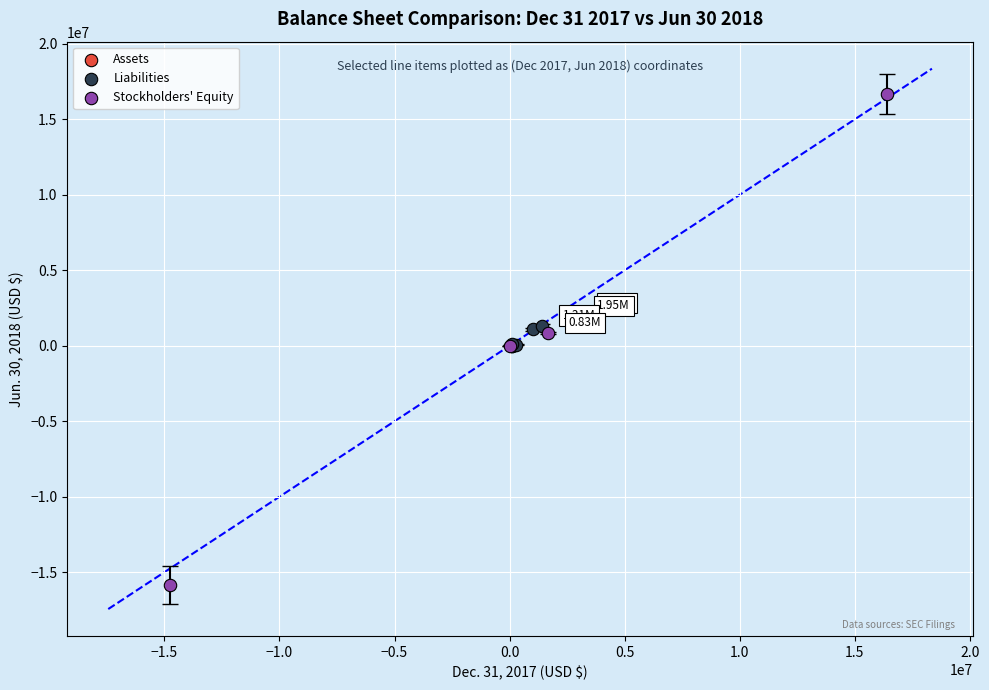

Which series contains the highest Y value?

Stockholders' Equity